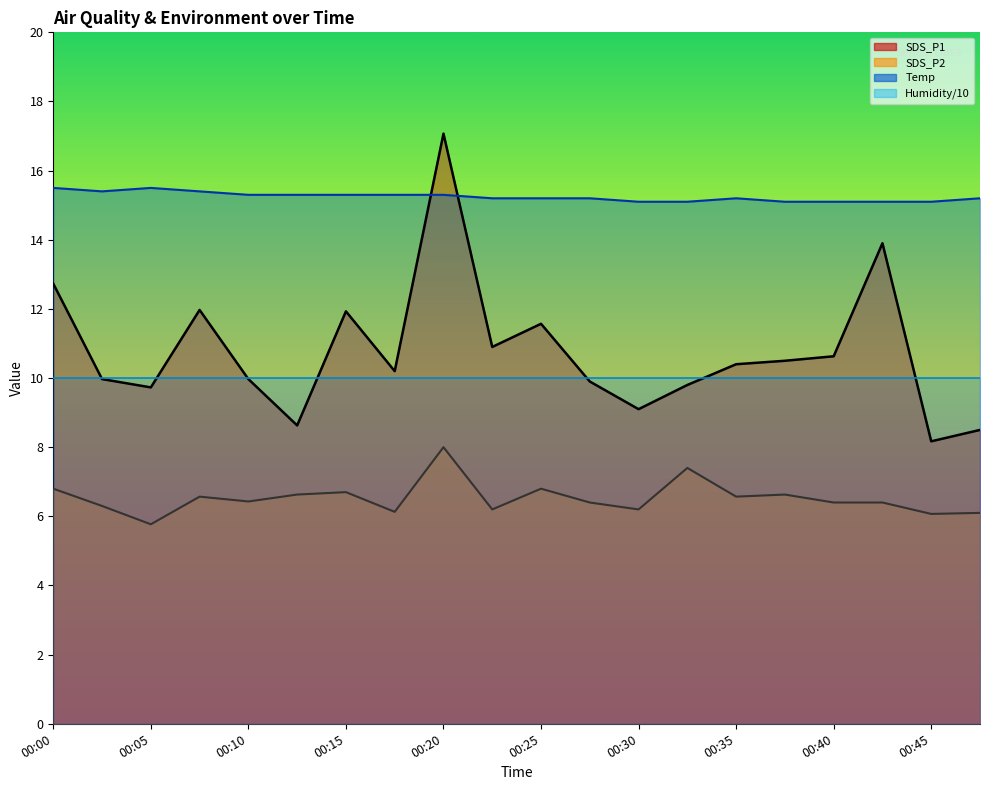

Count the Temp values in the range 15 to 16.

20